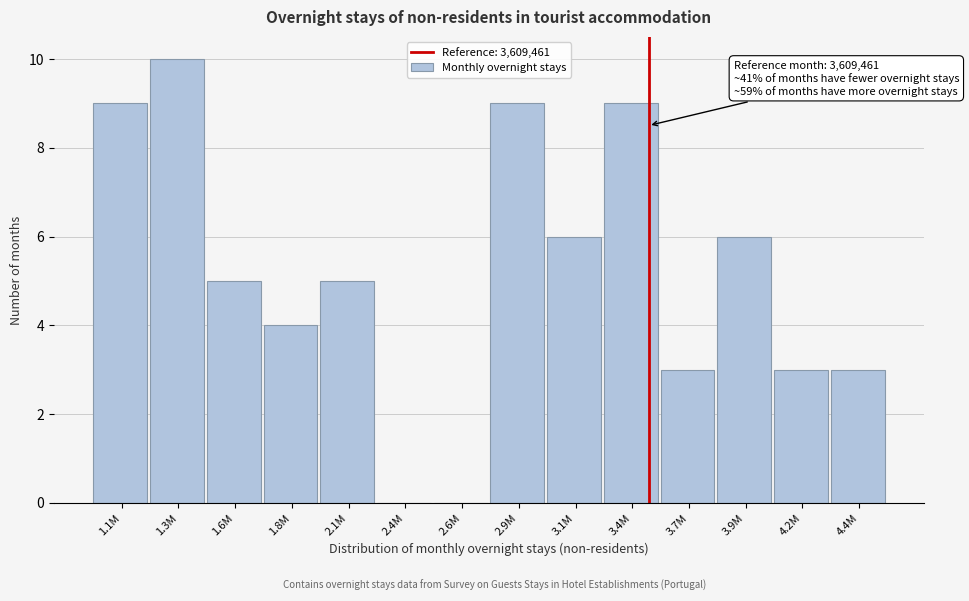

Reading left to right, transcribe all the data shown in this chart.

1.1M=9	1.3M=10	1.6M=5	1.8M=4	2.1M=5	2.4M=0	2.6M=0	2.9M=9	3.1M=6	3.4M=9	3.7M=3	3.9M=6	4.2M=3	4.4M=3